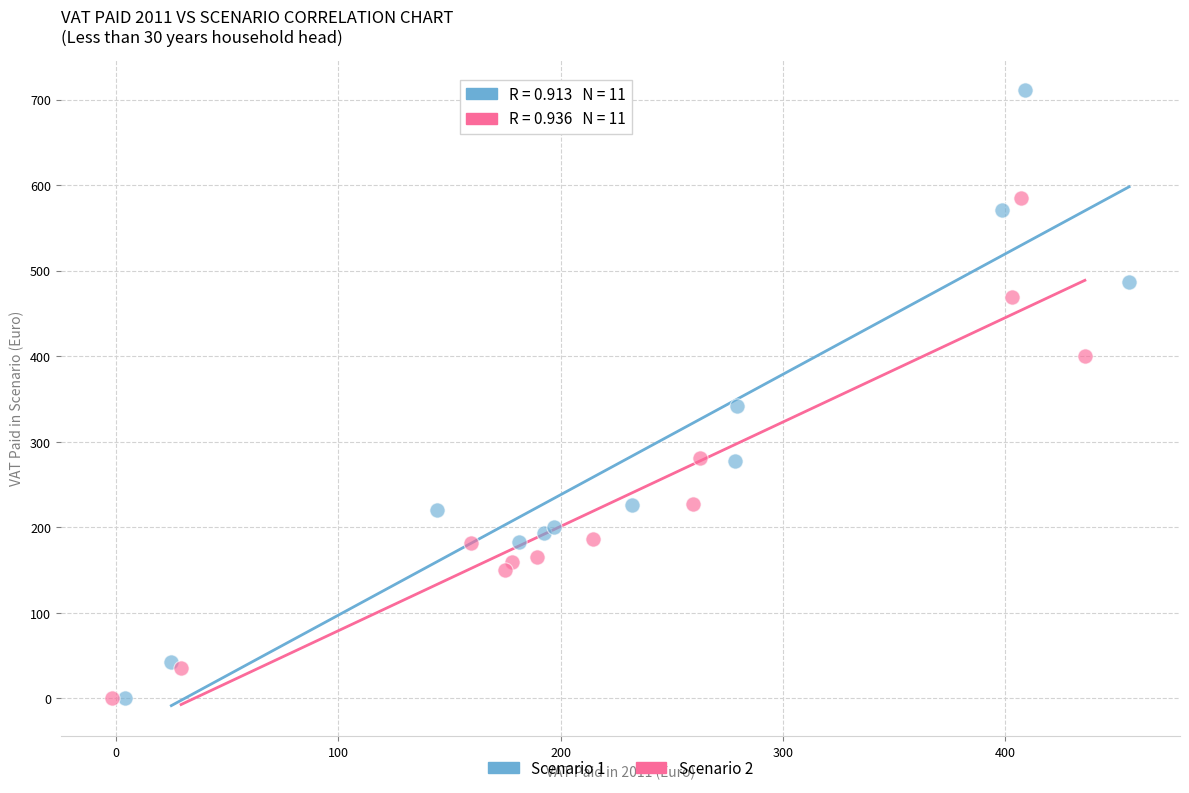

What are all the series names shown in the legend?

Scenario 1, Scenario 2